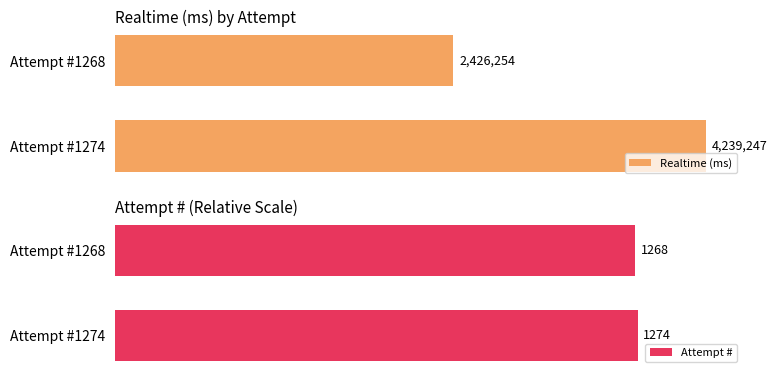

Rank the categories by Attempt # value from highest to lowest.

Attempt #1274, Attempt #1268